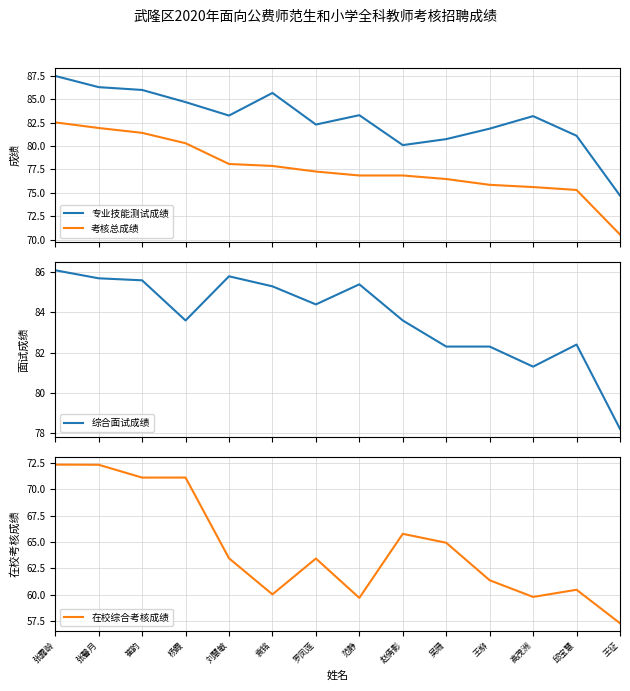

List the series in order of their peak value, lowest first.

在校综合考核成绩, 考核总成绩, 综合面试成绩, 专业技能测试成绩